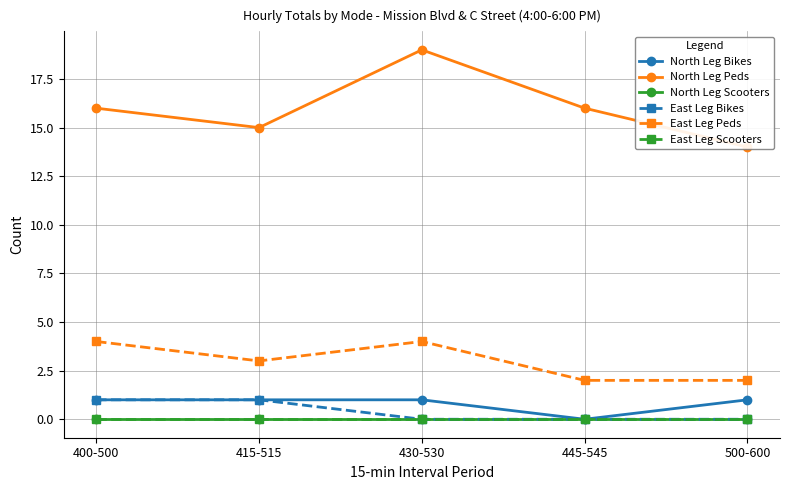

What is the total value across all series at 430-530?

24